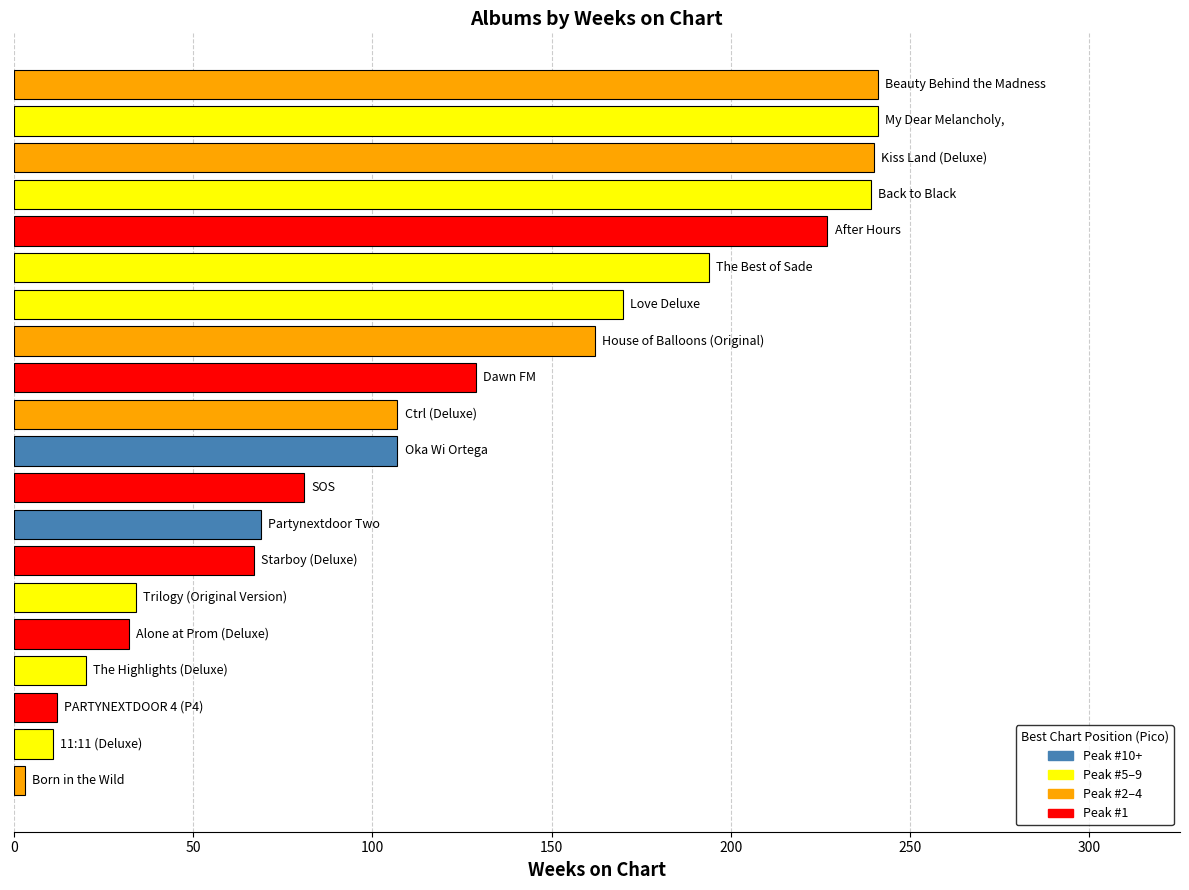

What is the average value?

119